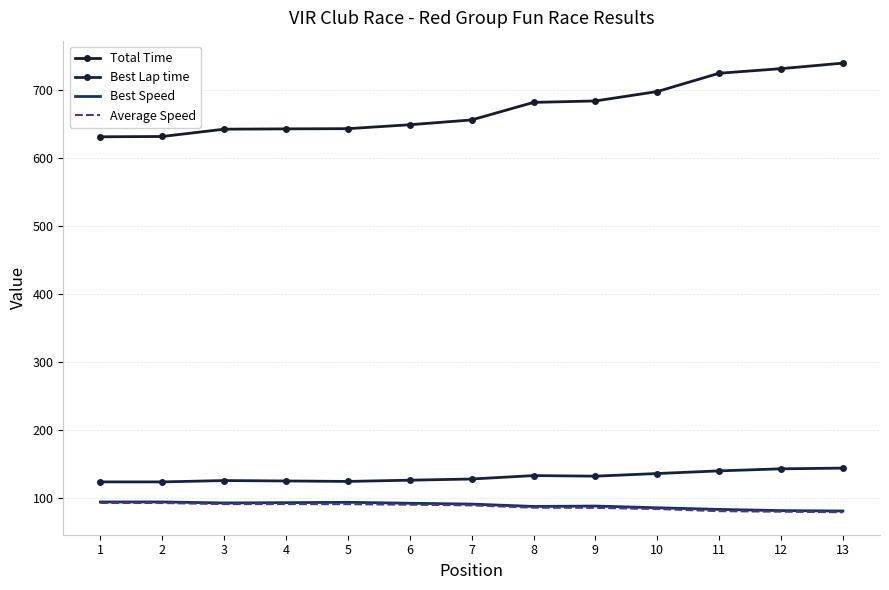

Reading right to left, transcribe all the data shown in this chart.

Total Time: 739.1	731.0	724.2	697.4	683.6	681.4	655.7	648.6	642.9	642.6	642.1	631.4	630.9
Best Lap time: 144.5	143.4	140.4	136.5	132.6	133.5	128.5	126.7	124.9	125.6	126.2	124.2	124.2
Best Speed: 81.5	82.1	83.8	86.2	88.8	88.2	91.6	92.9	94.2	93.7	93.3	94.8	94.8
Average Speed: 79.6	80.5	81.3	84.4	86.1	86.4	89.8	90.7	91.6	91.6	91.7	93.2	93.3